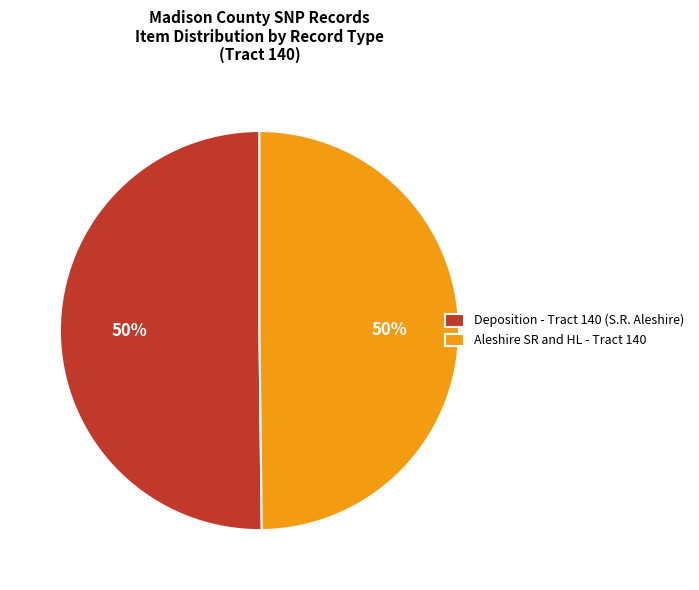

What percentage is the Aleshire SR and HL - Tract 140 slice, to the nearest percent?

50%